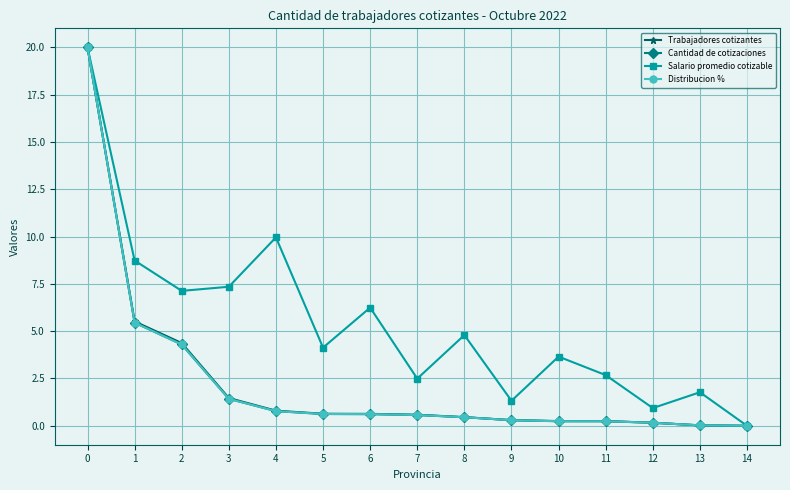

What is the value of the Distribucion % point at the 5th from the left?

0.8